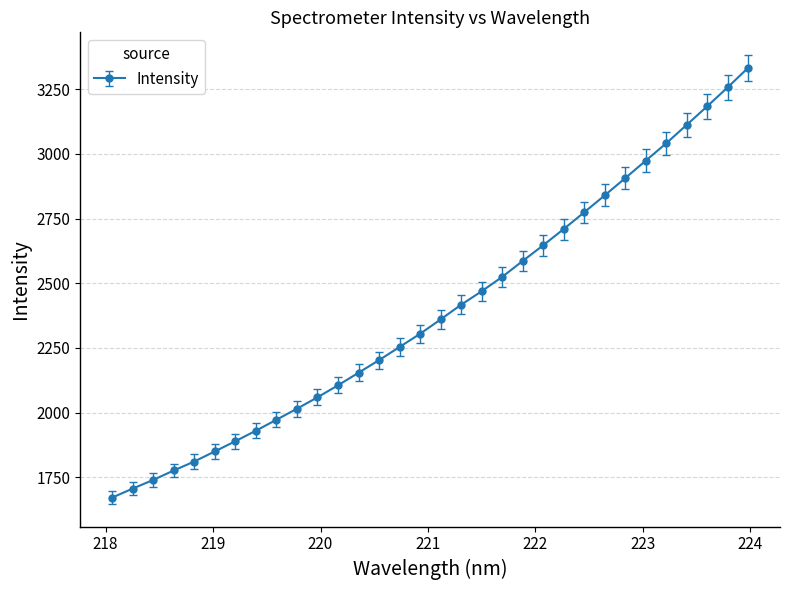

How many lines are shown in the chart?

1